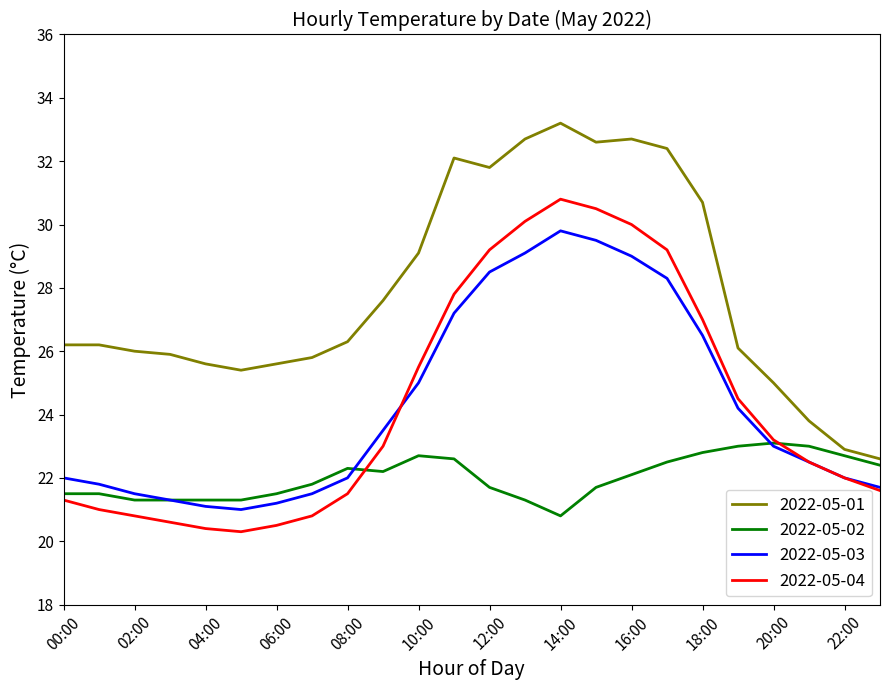

Which series has the largest total across all categories?

2022-05-01